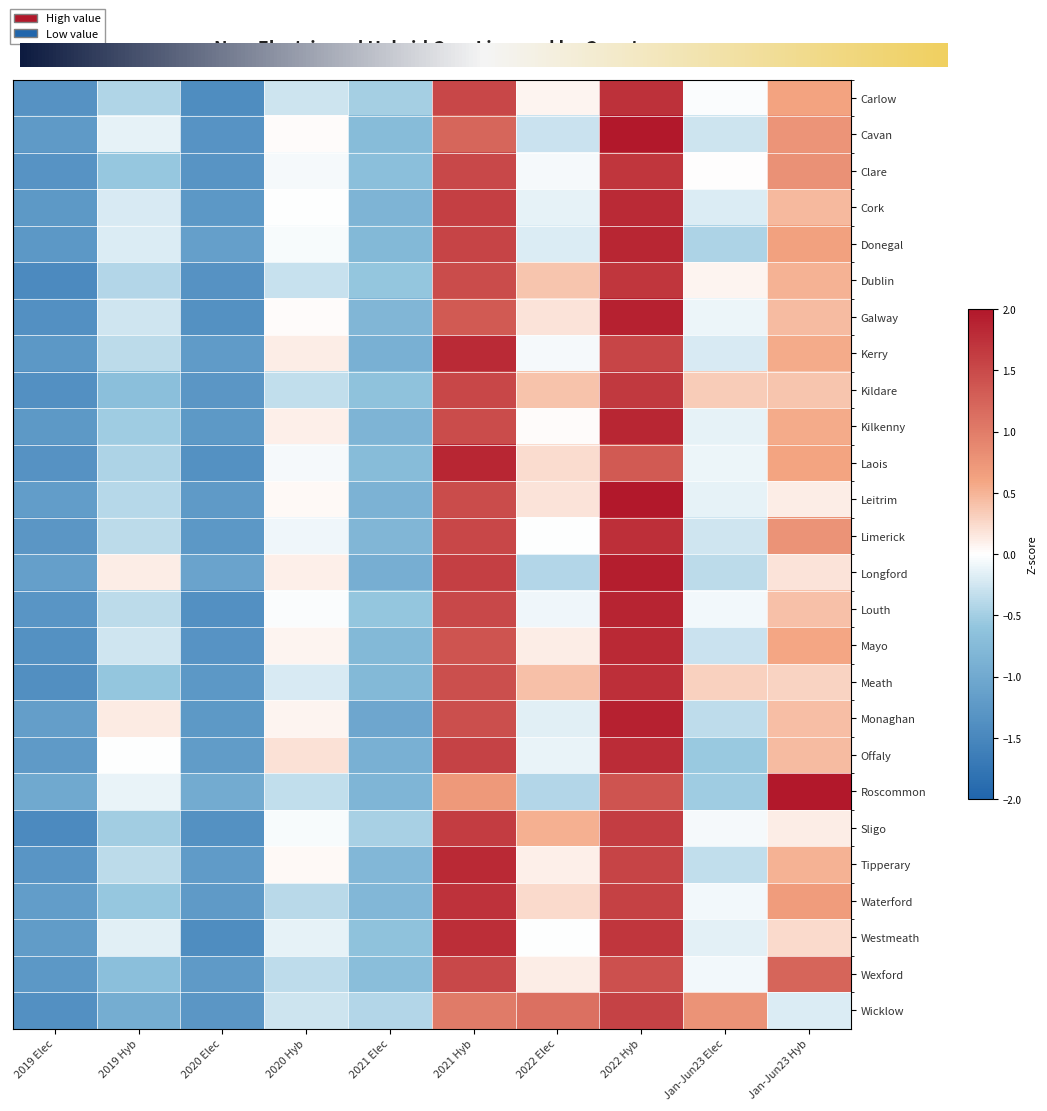

Reading left to right, what are all the values shown in this chart?

Carlow: -1.3	-0.4	-1.4	-0.3	-0.5	1.5	0.1	1.7	-0.0	0.6
Cavan: -1.2	-0.1	-1.3	0.0	-0.7	1.2	-0.3	2.0	-0.3	0.8
Clare: -1.3	-0.6	-1.3	-0.1	-0.7	1.5	-0.1	1.7	0.0	0.8
Cork: -1.2	-0.2	-1.3	-0.0	-0.8	1.6	-0.1	1.8	-0.2	0.5
Donegal: -1.3	-0.2	-1.1	-0.0	-0.8	1.6	-0.2	1.8	-0.4	0.6
Dublin: -1.5	-0.4	-1.3	-0.3	-0.6	1.5	0.4	1.7	0.1	0.5
Galway: -1.4	-0.3	-1.3	0.0	-0.8	1.3	0.2	1.9	-0.1	0.4
Kerry: -1.3	-0.4	-1.2	0.1	-0.9	1.8	-0.1	1.5	-0.2	0.6
Kildare: -1.4	-0.7	-1.3	-0.3	-0.6	1.5	0.4	1.7	0.3	0.4
Kilkenny: -1.2	-0.5	-1.2	0.1	-0.8	1.5	0.0	1.8	-0.1	0.6
Laois: -1.3	-0.4	-1.4	-0.1	-0.7	1.9	0.2	1.3	-0.1	0.6
Leitrim: -1.2	-0.4	-1.2	0.0	-0.9	1.5	0.2	2.0	-0.1	0.1
Limerick: -1.3	-0.4	-1.3	-0.1	-0.8	1.5	-0.0	1.8	-0.3	0.8
Longford: -1.1	0.1	-1.1	0.1	-0.9	1.6	-0.4	1.9	-0.4	0.2
Louth: -1.3	-0.4	-1.4	-0.0	-0.6	1.5	-0.1	1.9	-0.1	0.4
Mayo: -1.3	-0.3	-1.3	0.1	-0.8	1.4	0.1	1.8	-0.3	0.6
Meath: -1.4	-0.6	-1.3	-0.2	-0.8	1.4	0.4	1.8	0.3	0.3
Monaghan: -1.2	0.1	-1.2	0.1	-1.0	1.4	-0.2	1.9	-0.4	0.4
Offaly: -1.2	-0.0	-1.2	0.2	-0.9	1.6	-0.1	1.8	-0.6	0.4
Roscommon: -1.0	-0.1	-1.0	-0.3	-0.8	0.7	-0.4	1.4	-0.5	2.1
Sligo: -1.5	-0.5	-1.4	-0.0	-0.5	1.6	0.5	1.6	-0.1	0.1
Tipperary: -1.3	-0.4	-1.2	0.0	-0.8	1.8	0.1	1.6	-0.3	0.5
Waterford: -1.2	-0.6	-1.2	-0.4	-0.8	1.7	0.2	1.6	-0.1	0.7
Westmeath: -1.2	-0.2	-1.4	-0.1	-0.6	1.8	-0.0	1.7	-0.1	0.2
Wexford: -1.3	-0.7	-1.2	-0.3	-0.7	1.5	0.1	1.4	-0.1	1.2
Wicklow: -1.4	-0.9	-1.3	-0.3	-0.4	1.0	1.1	1.6	0.8	-0.2